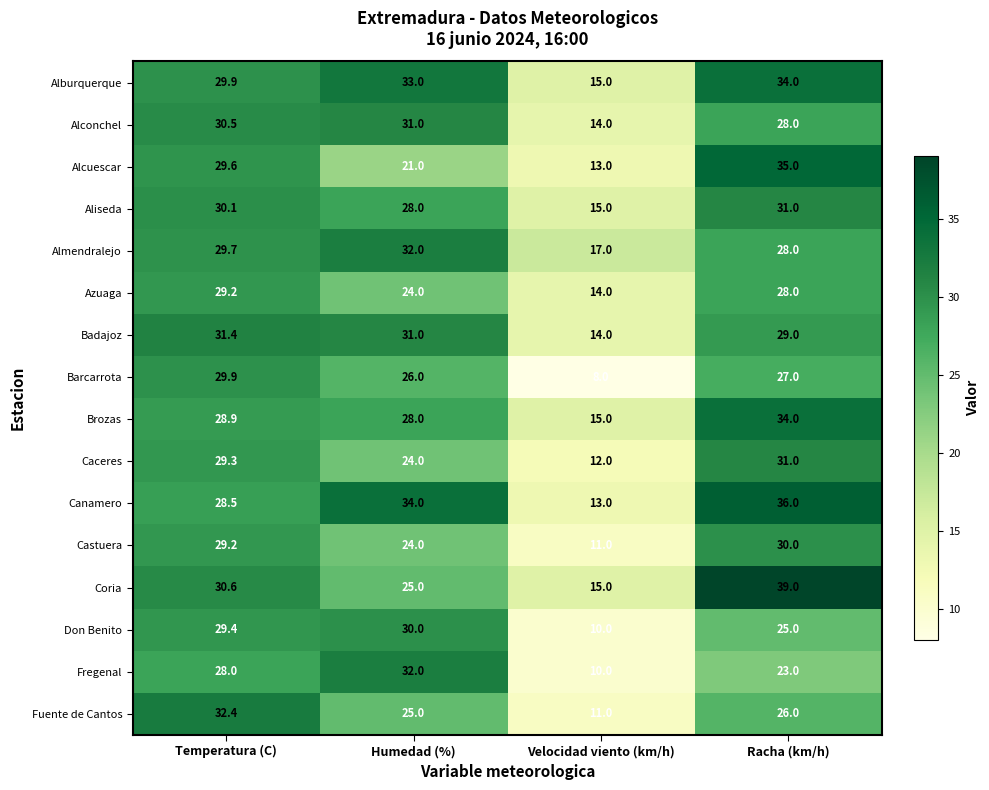

What is the total value across all series at Temperatura (C)?

476.6